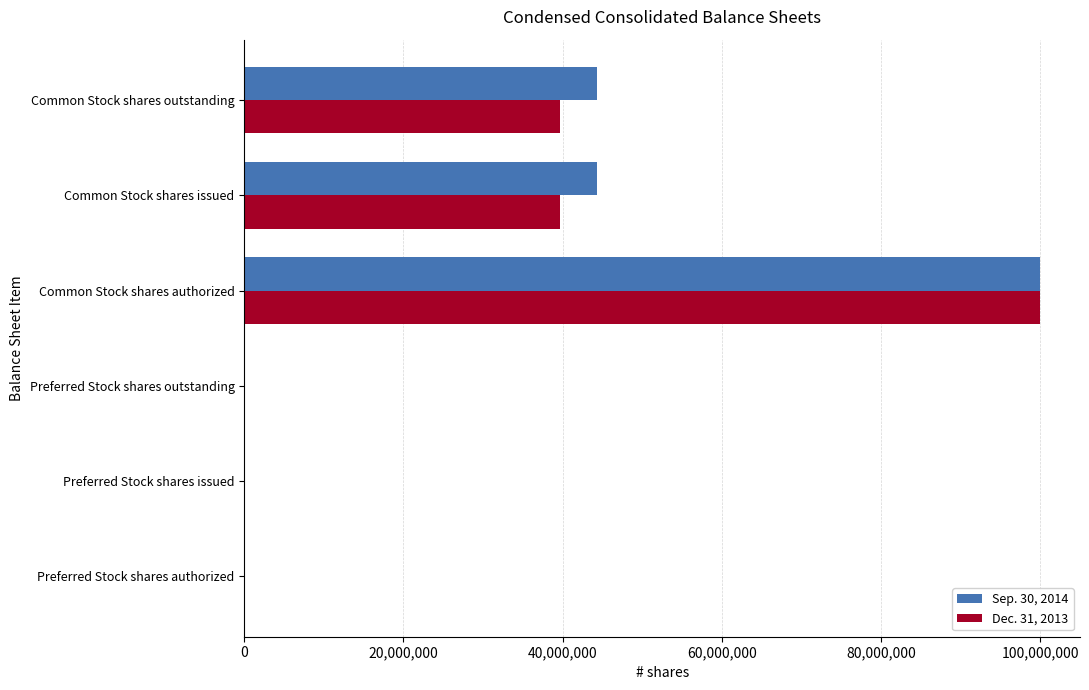

At which category does the chart reach its peak across all series?

Common Stock shares authorized